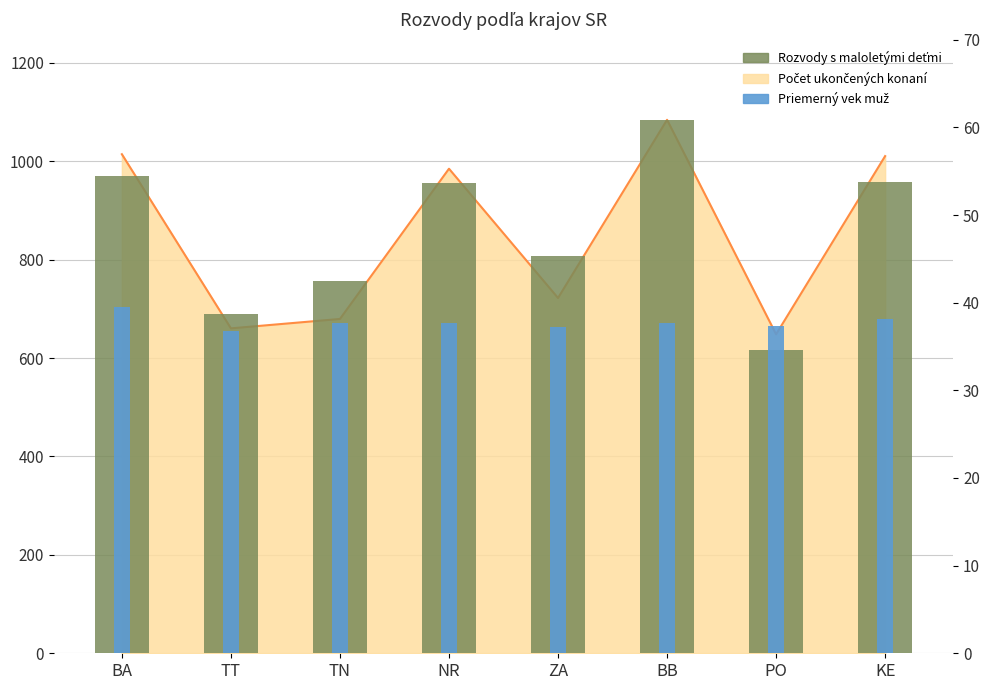

At which category does the chart reach its minimum across all series?

TT